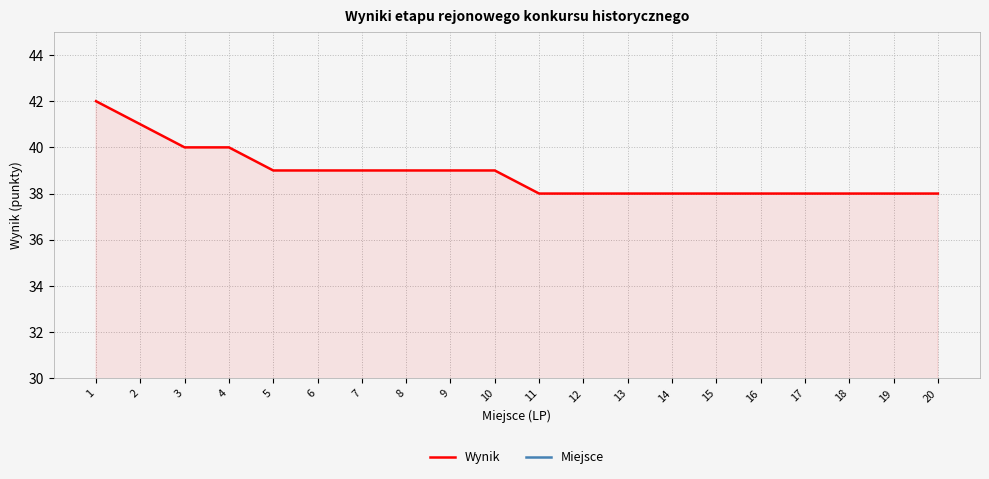

The value of Miejsce at 3 is 3. True or false?

True